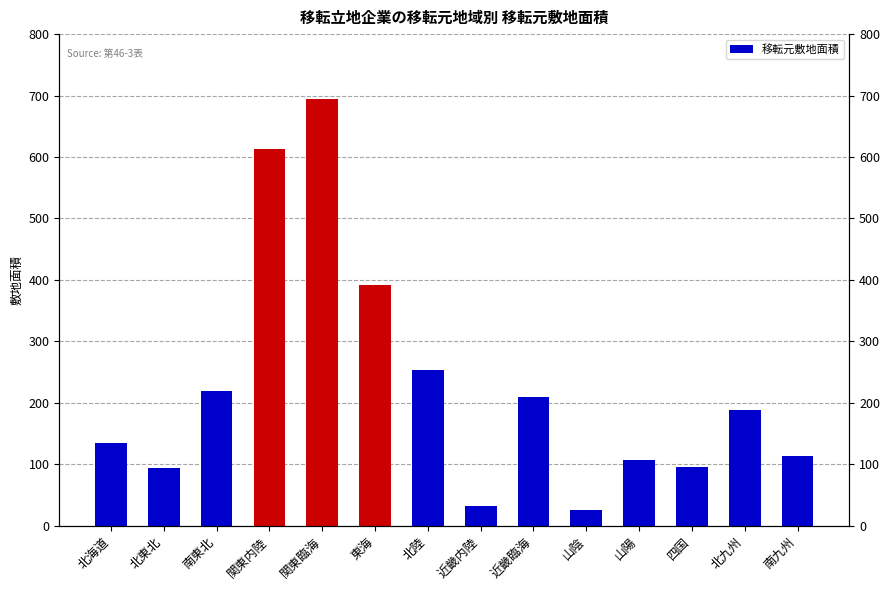

Is it true that the value at 近畿内陸 is 32?

True